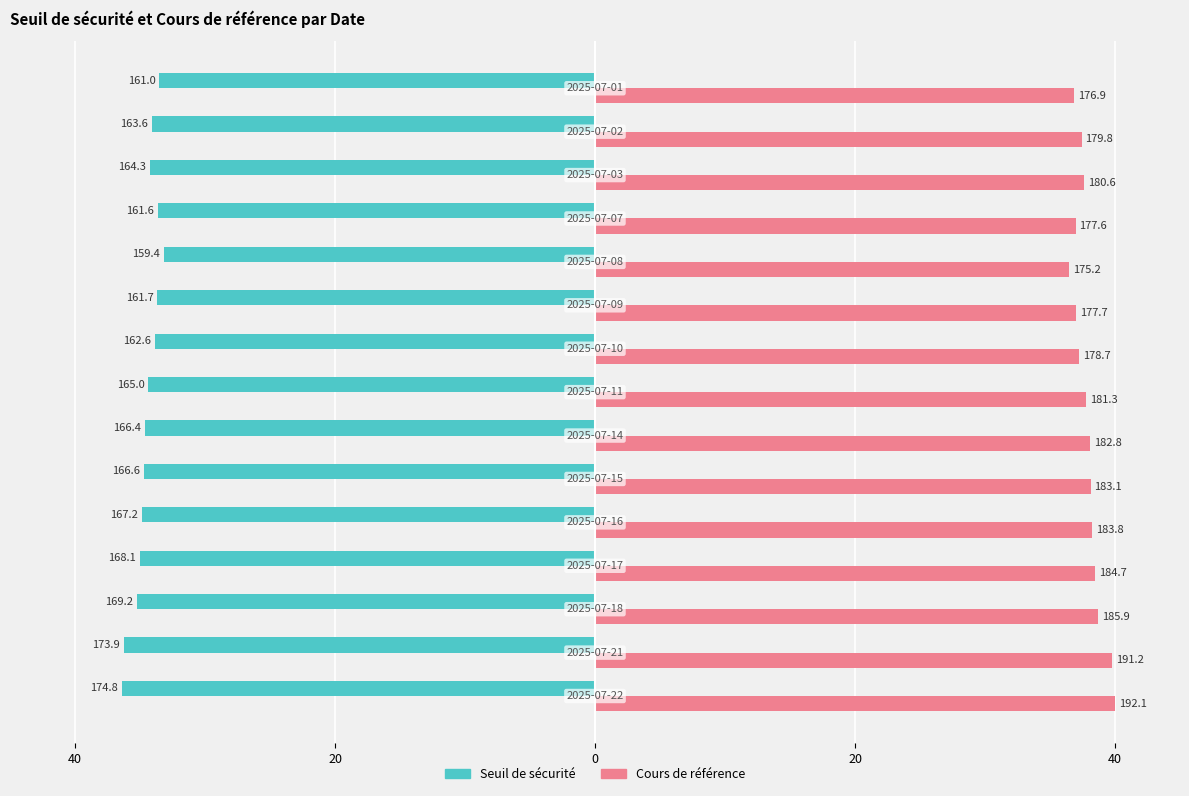

What are all the series names shown in the legend?

Seuil de sécurité, Cours de référence